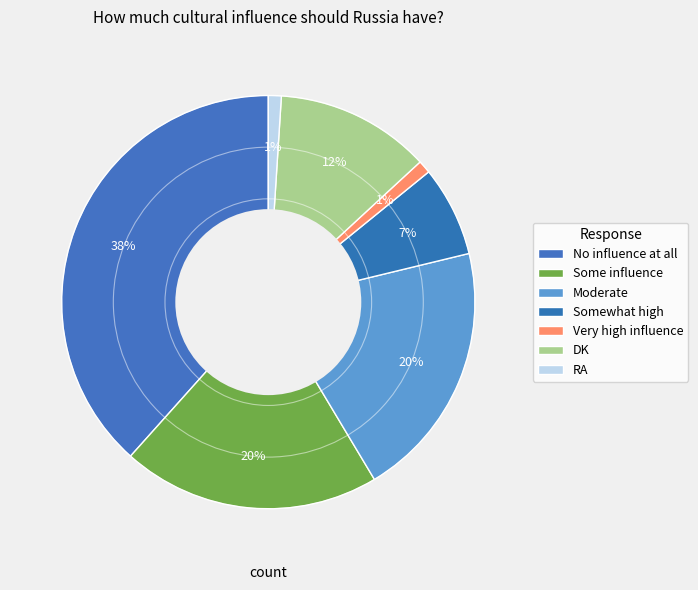

What is the change in value from Moderate to Very high influence?

-19